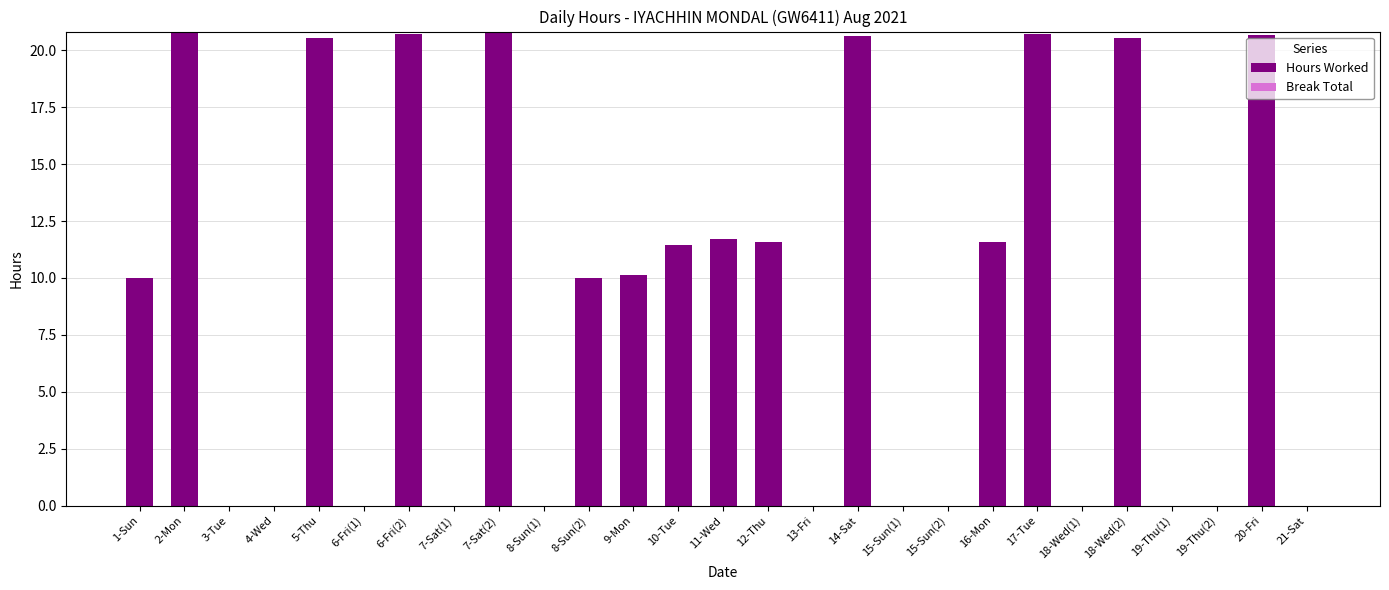

True or false: the data shows 20.8 at 2-Mon.

True